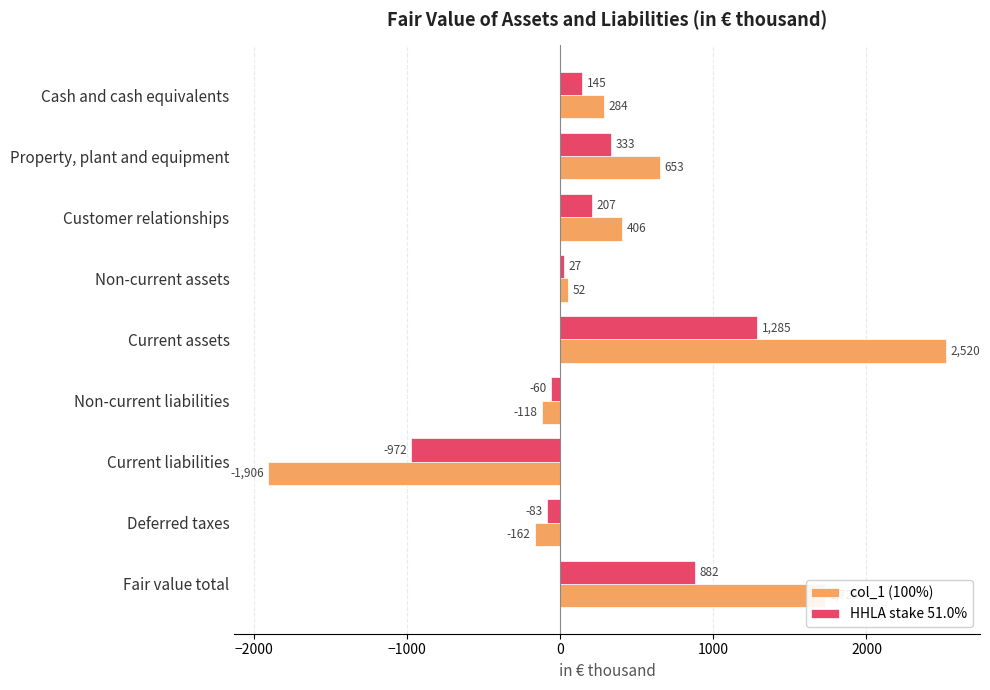

At which category is the sum across all series the highest?

Current assets